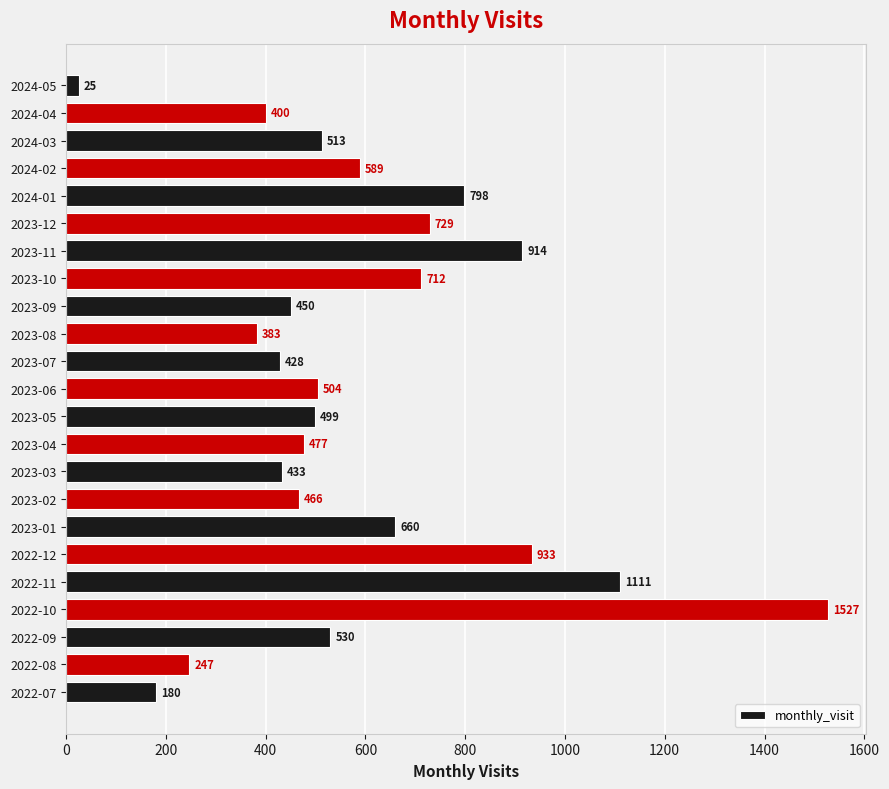

What is the average value?

587